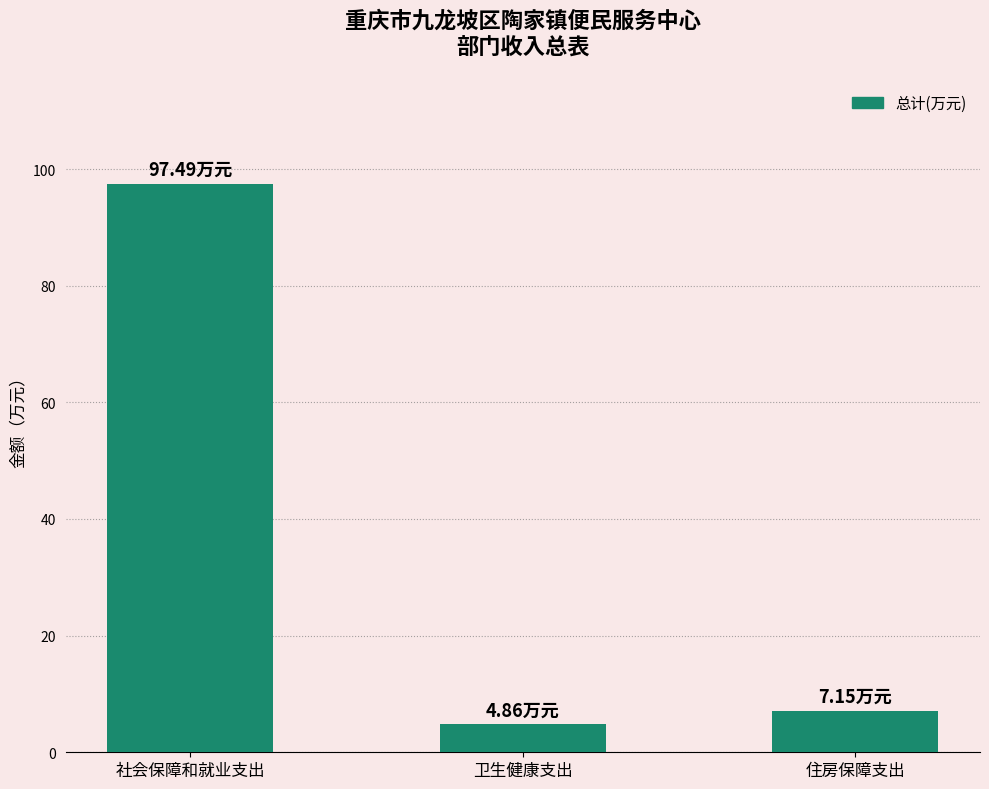

What is the difference between the maximum and second lowest values?

90.3